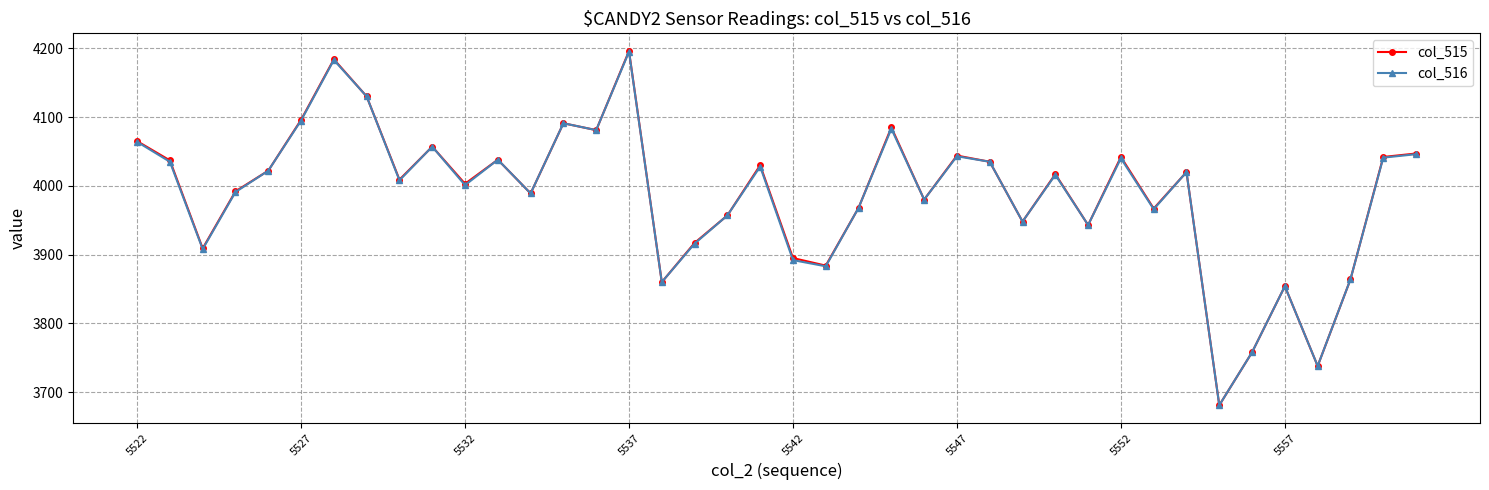

Which series has the largest range (max minus min)?

col_515